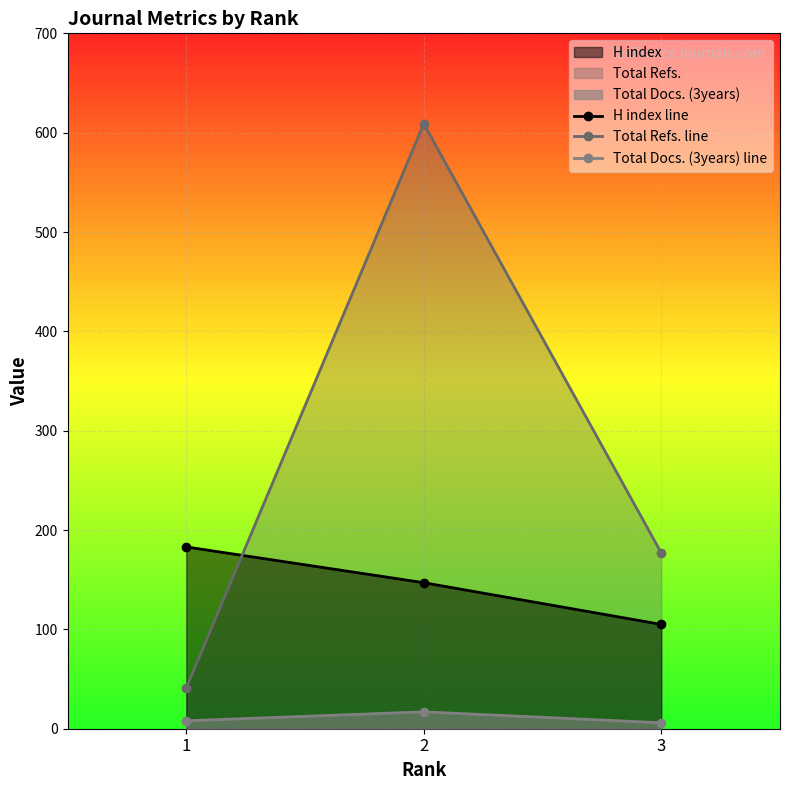

Rank the series at 1 from lowest to highest value.

Total Docs. (3years) line, Total Refs. line, H index line